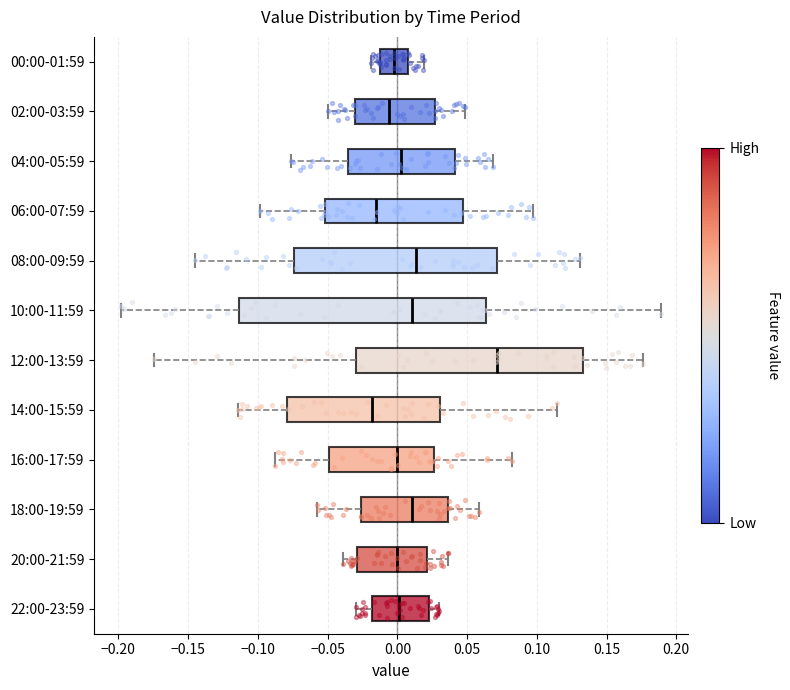

Where does the right whisker of the box for 20:00-21:59 end on the x-axis? The values are not printed on the chart, so give them approximately, as read against the axis.

0.035